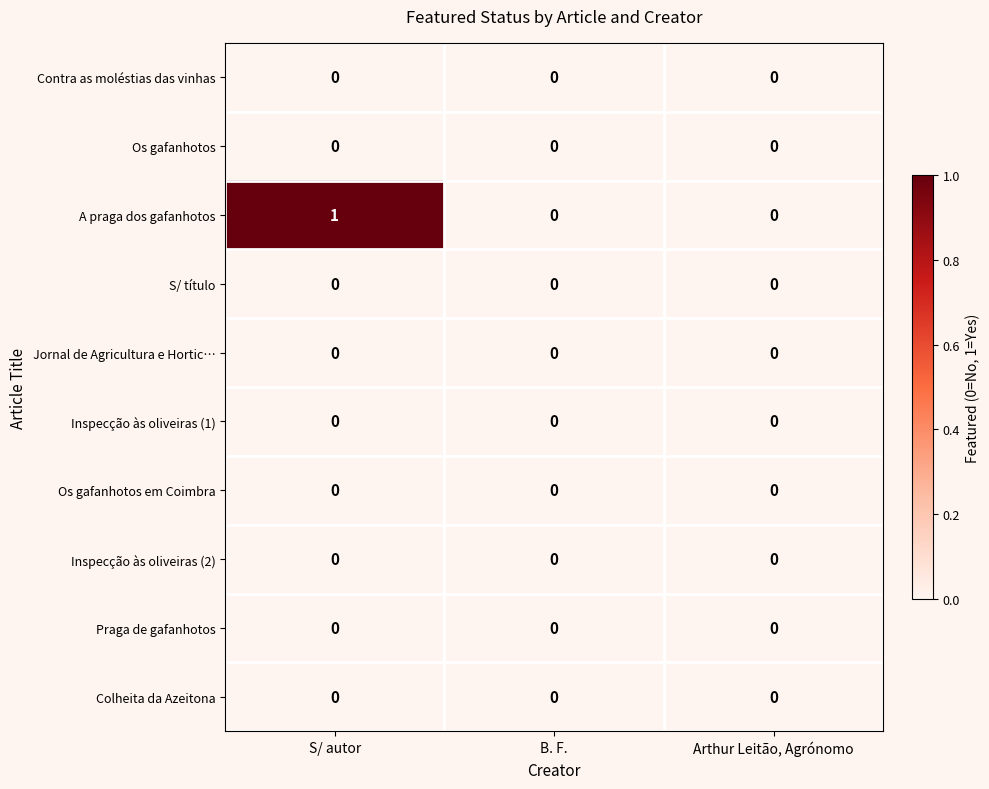

Count the number of data series in this chart.

10